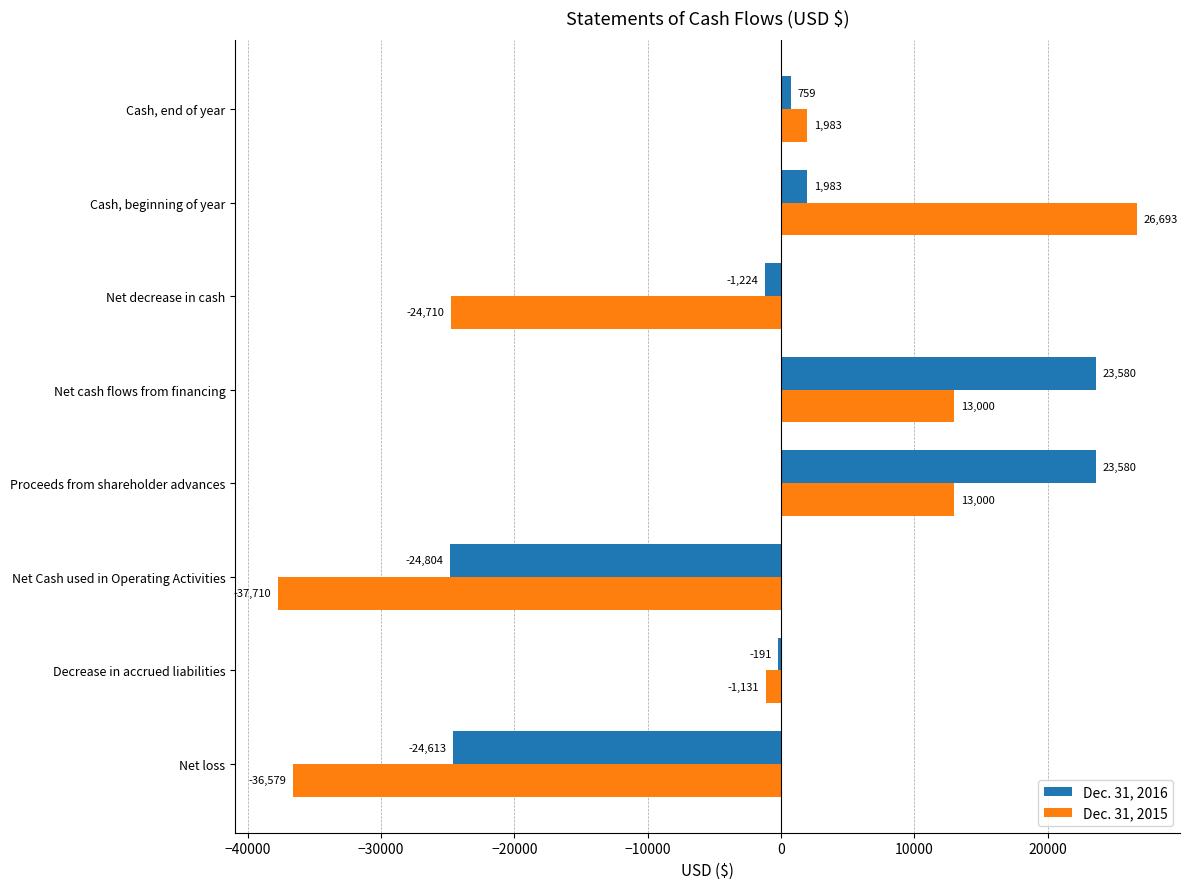

What is the total value across all series at Net loss?

-61192